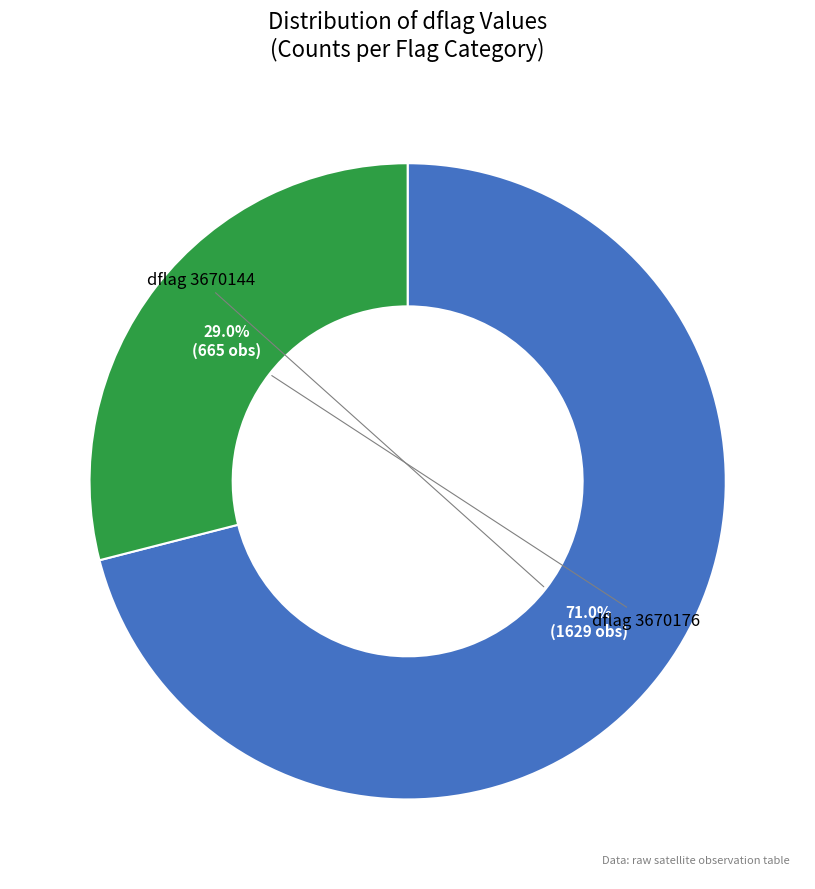

Is there any slice that represents more than half of the pie?

Yes